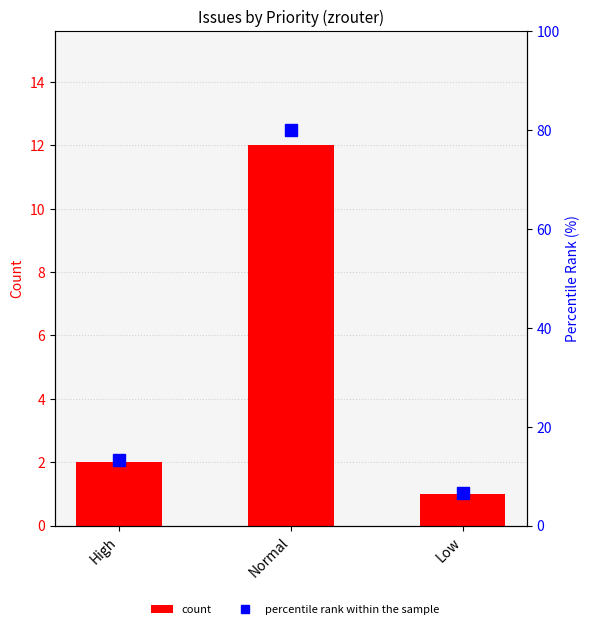

List the series in order of their overall mean, highest first.

percentile rank within the sample, count